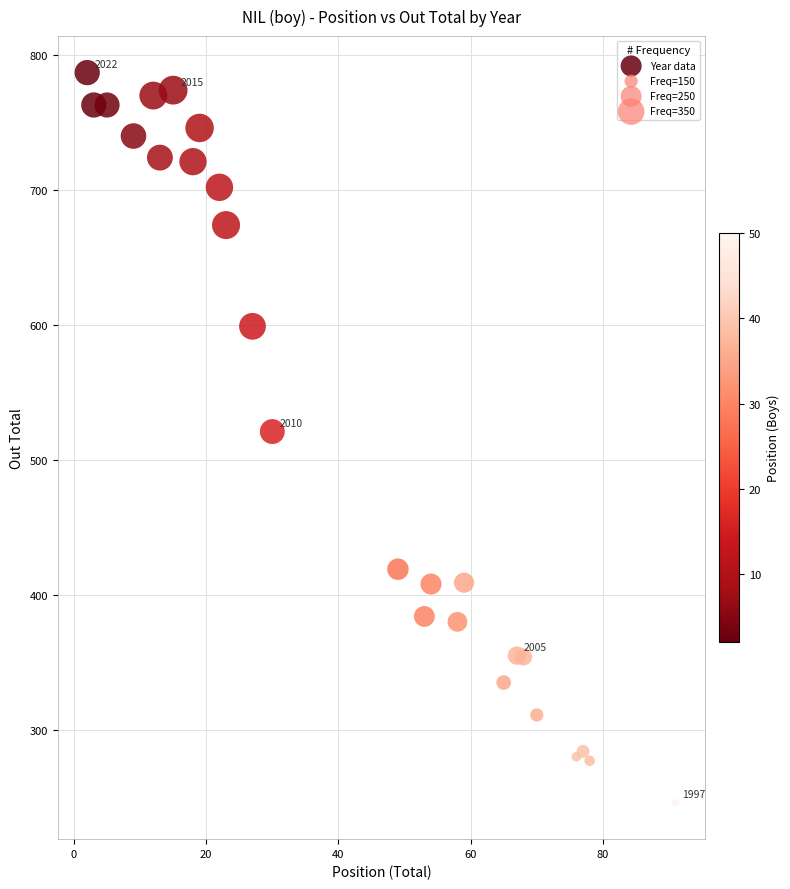

What is the range of Y values (max minus min)?

541